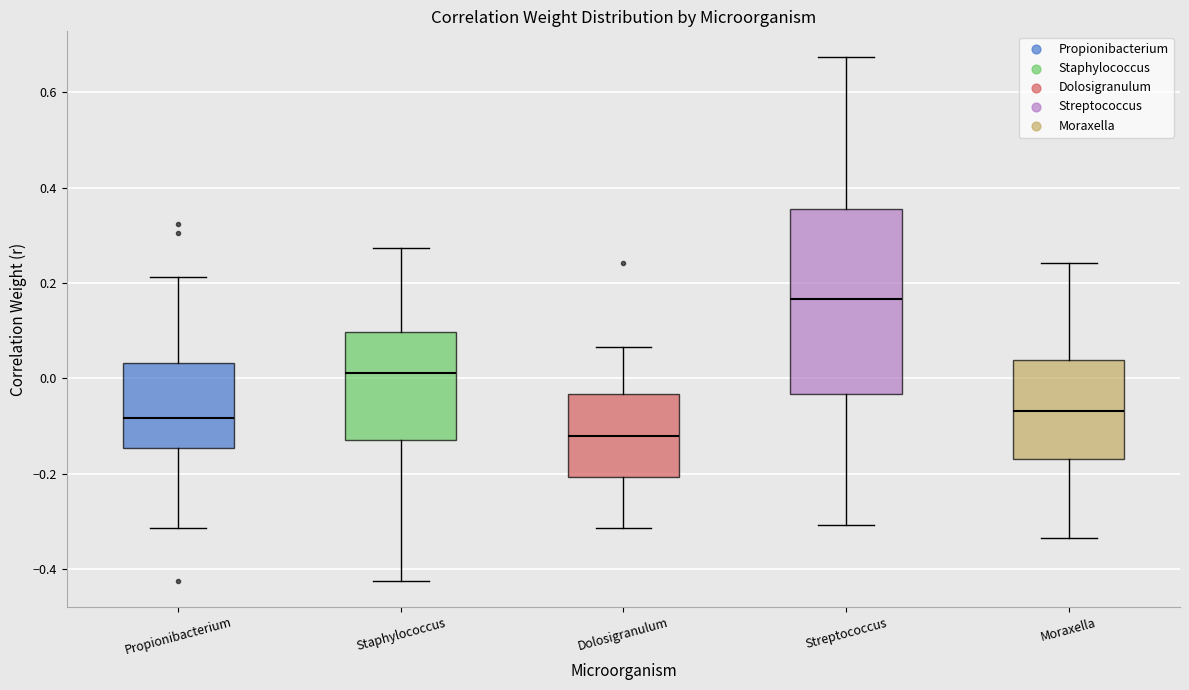

Which box is the tallest, from its lower edge to its upper edge?

Streptococcus